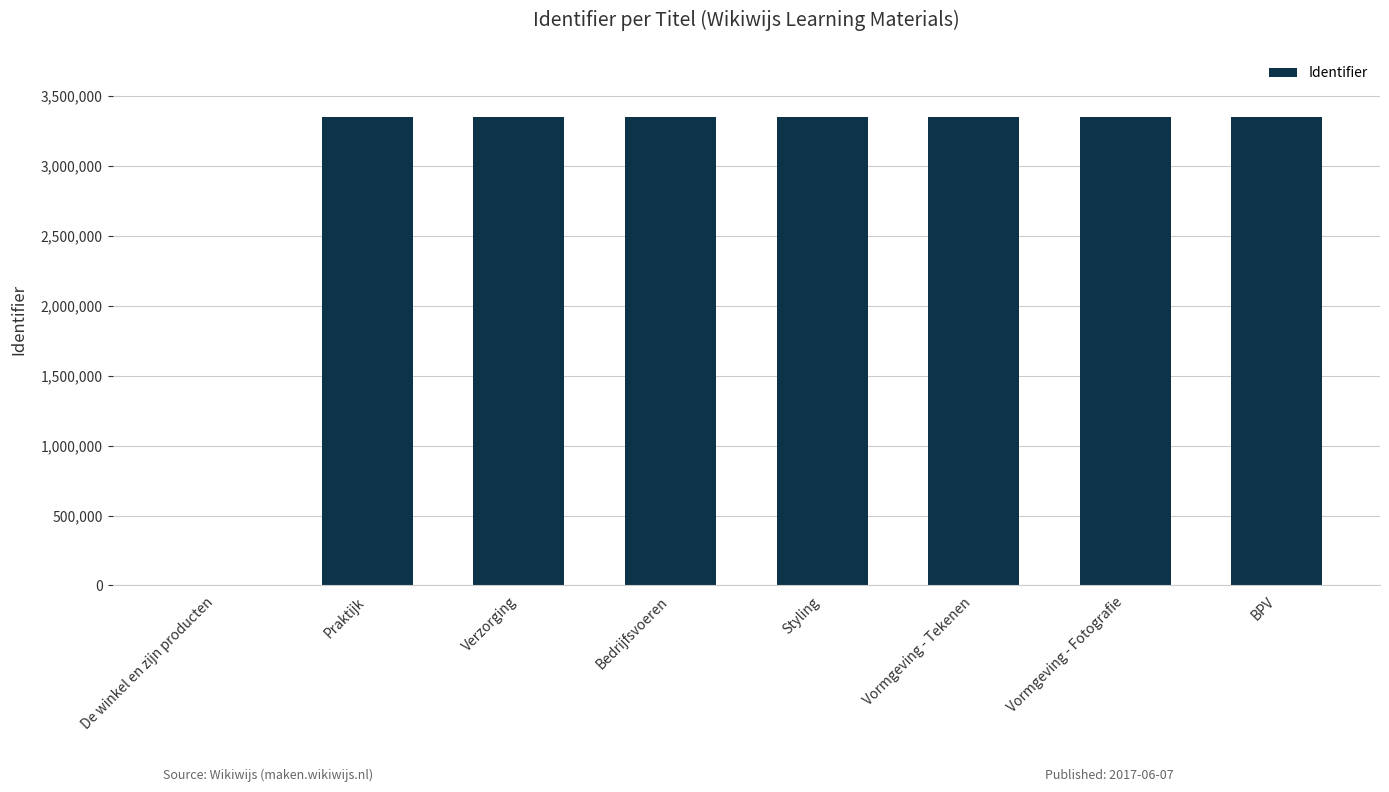

What is the maximum value shown in the chart?

3347998